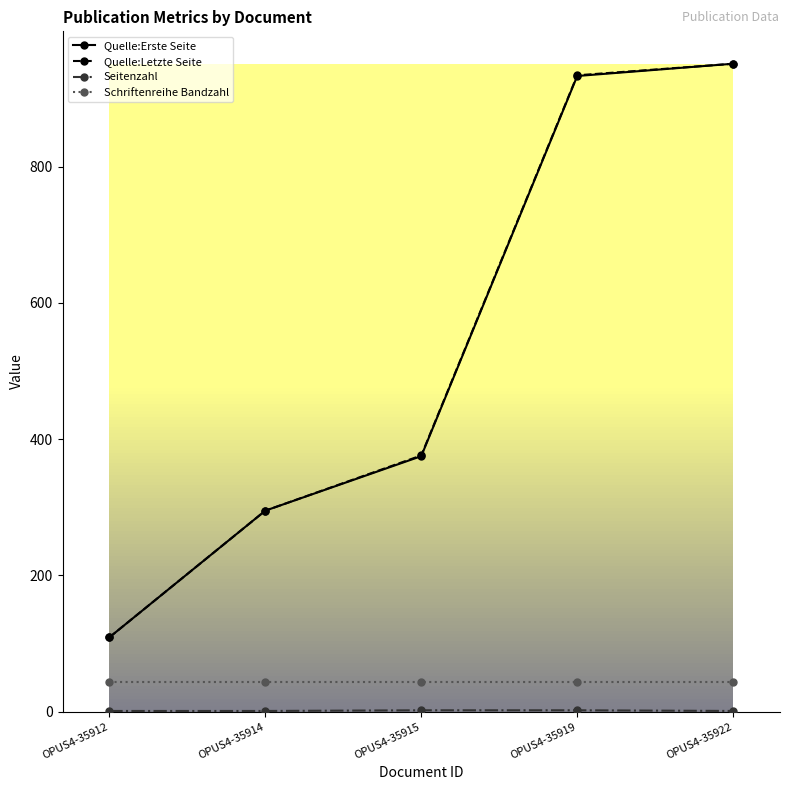

What is the minimum value for Schriftenreihe Bandzahl?

44